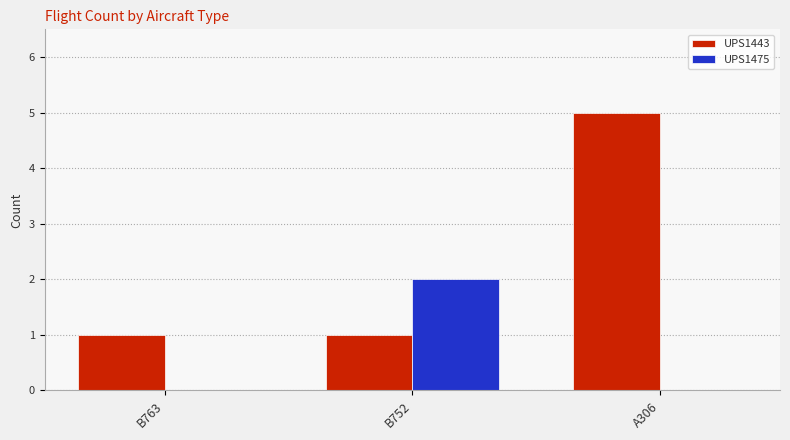

Which category has the highest value across all series?

A306